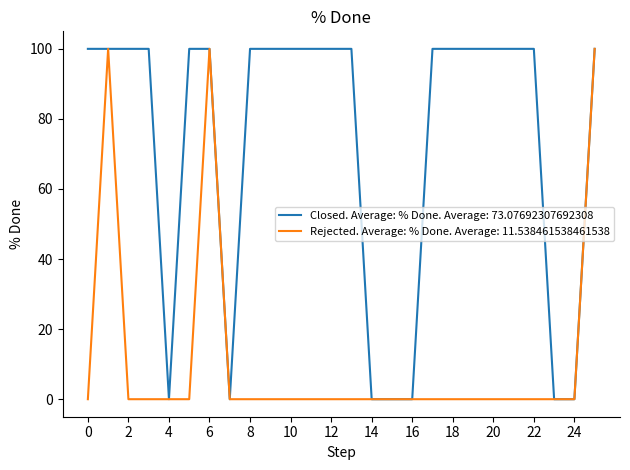

What is the highest value of the Rejected. Average: % Done. Average: 11.538461538461538 series?

100